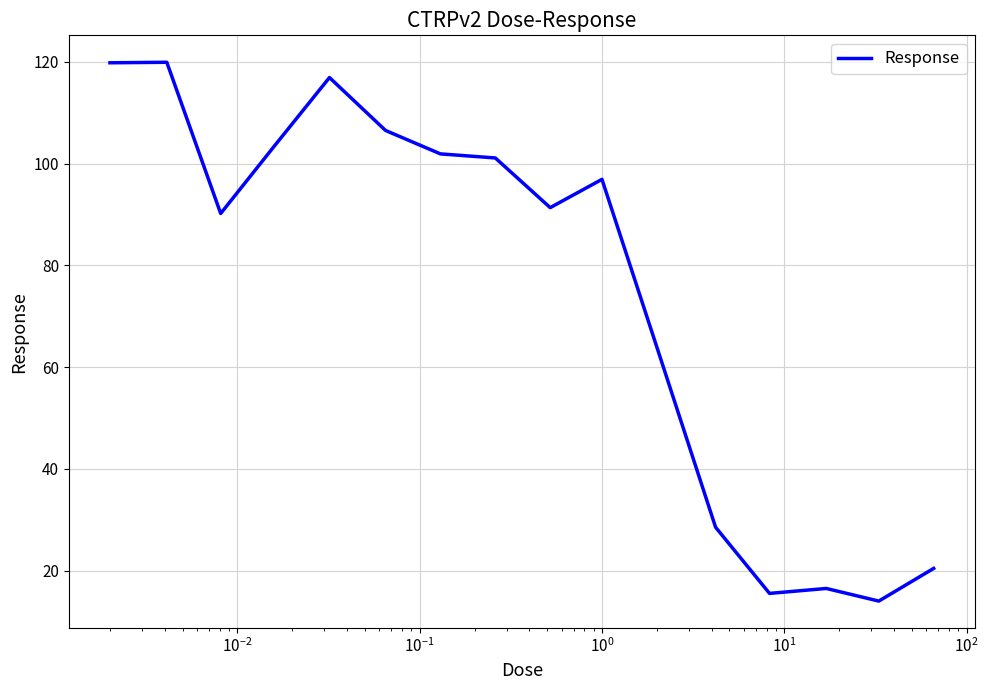

What is the sum of all values?

1204.8